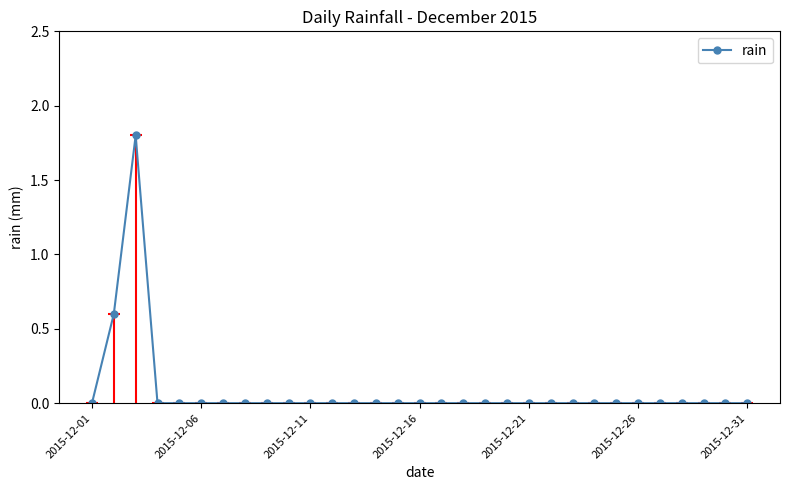

True or false: rain has a value of 0.7 at 2015-12-31.

False